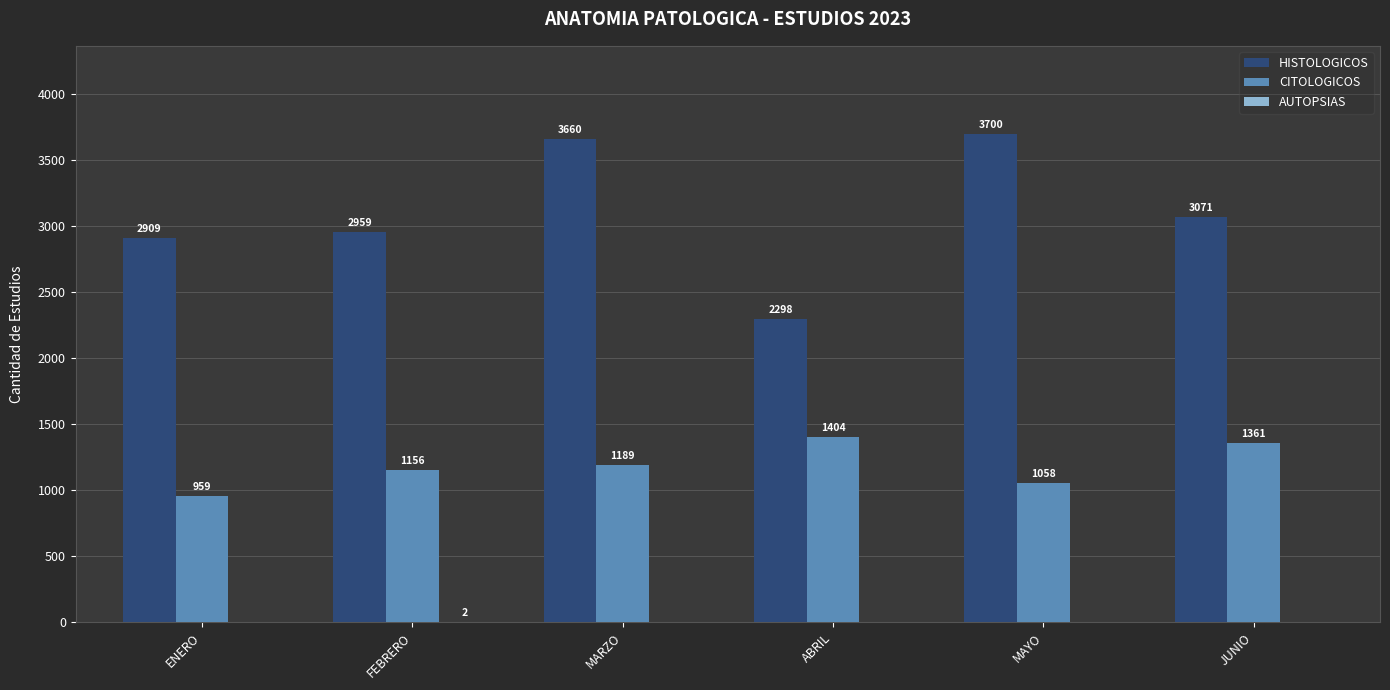

True or false: CITOLOGICOS has a value of 2304 at ABRIL.

False